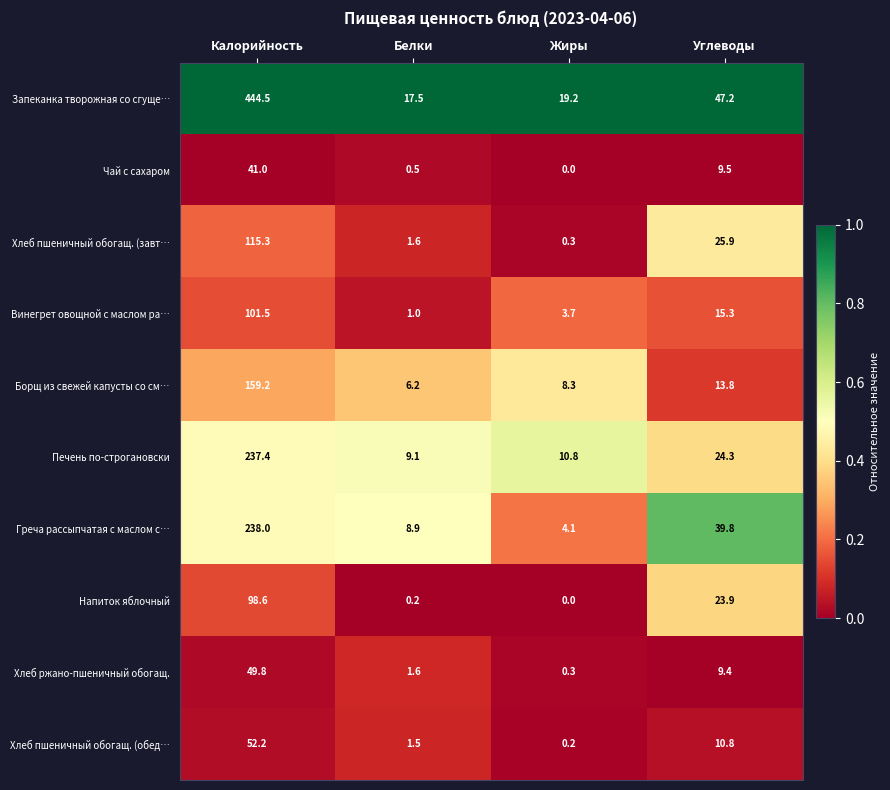

At Углеводы, list the series in order from largest to smallest.

Запеканка творожная со сгуще…, Греча рассыпчатая с маслом с…, Хлеб пшеничный обогащ. (завт…, Печень по-строгановски, Напиток яблочный, Винегрет овощной с маслом ра…, Борщ из свежей капусты со см…, Хлеб пшеничный обогащ. (обед…, Чай с сахаром, Хлеб ржано-пшеничный обогащ.